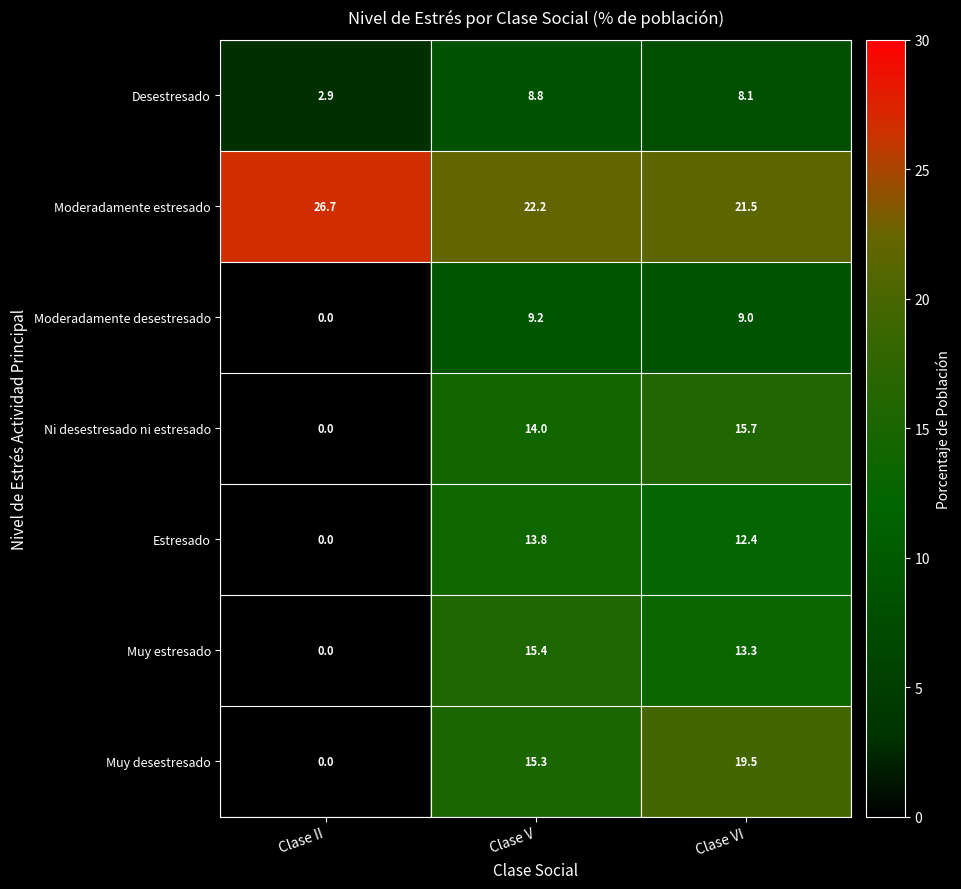

True or false: Muy estresado has a value of 0.0 at Clase II.

True